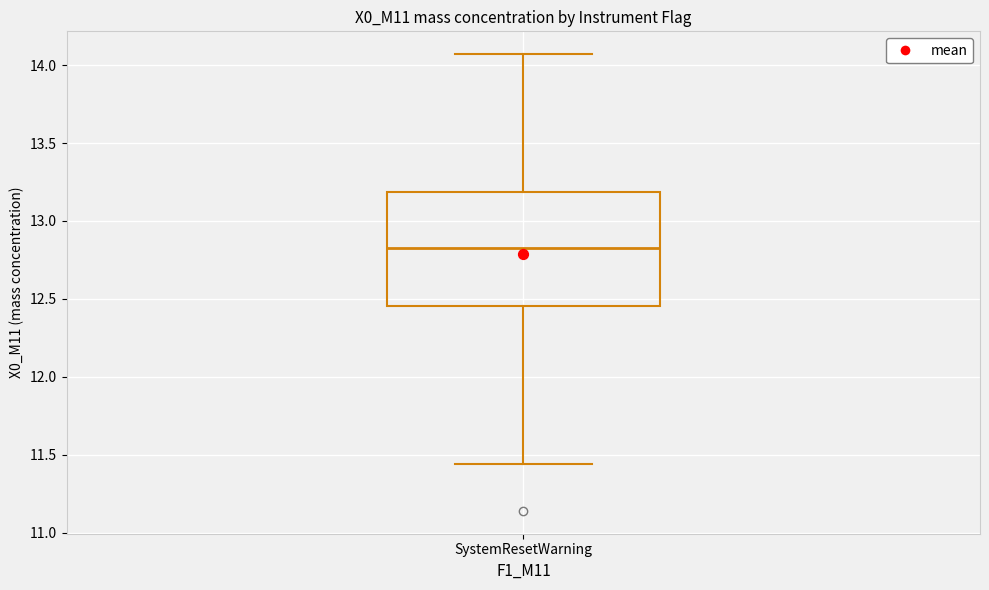

Where is the lower edge of the box for SystemResetWarning on the y-axis? The values are not printed on the chart, so give them approximately, as read against the axis.

12.45